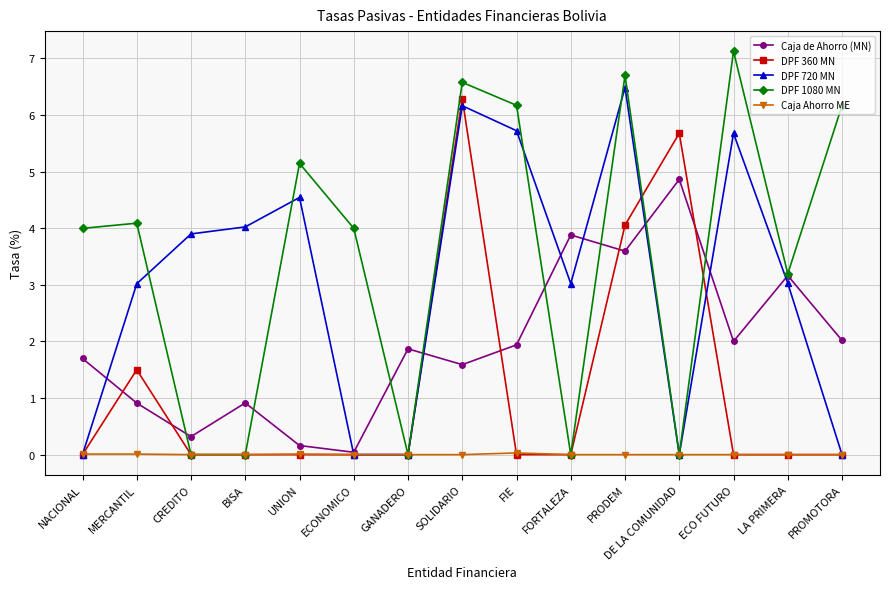

At which label does DPF 1080 MN first exceed 3?

NACIONAL